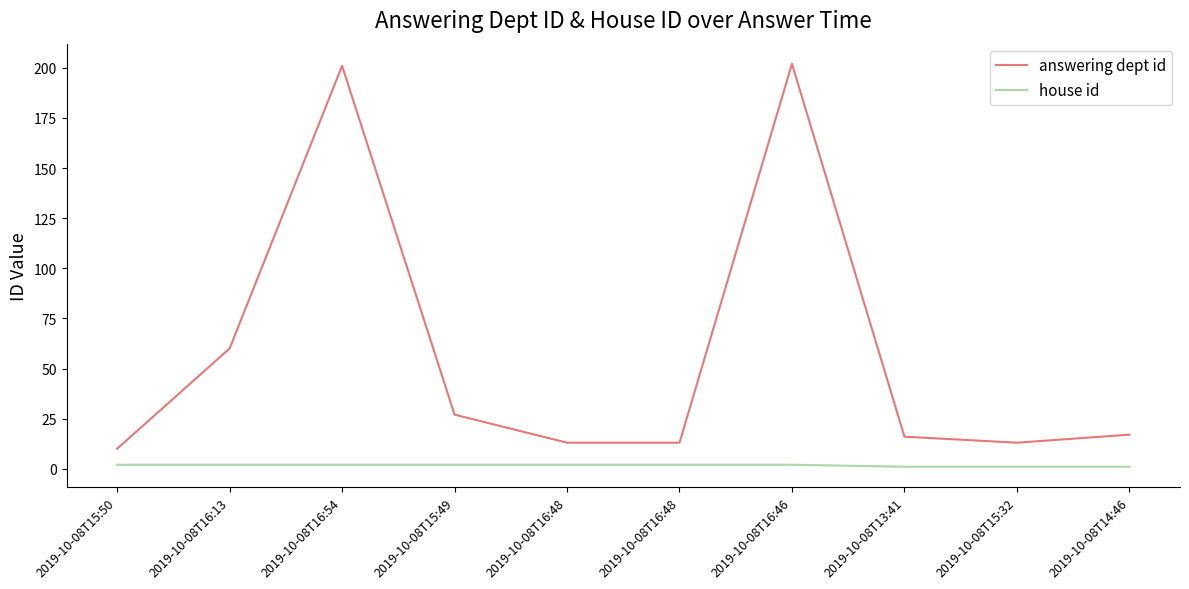

True or false: answering dept id and house id cross at least once.

False